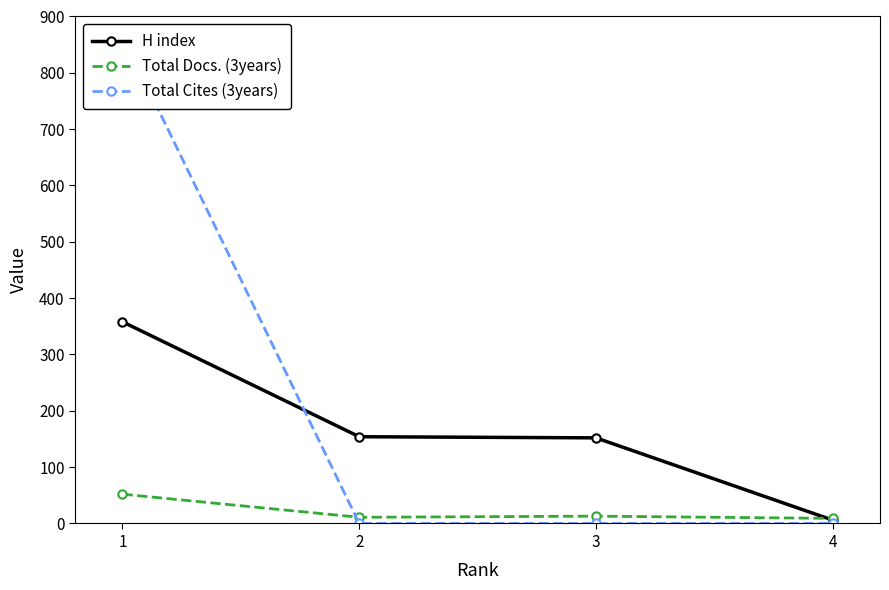

What is the approximate value of Total Docs. (3years) at 3?

13